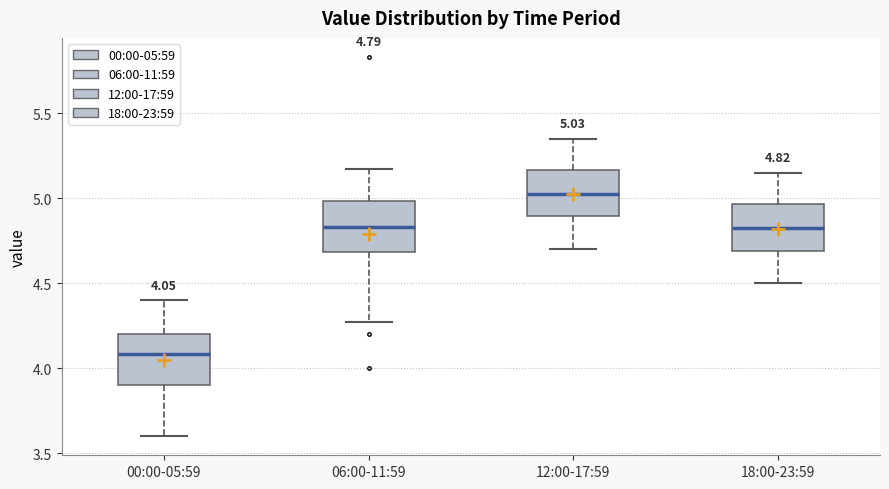

Which box has the highest median line?

12:00-17:59